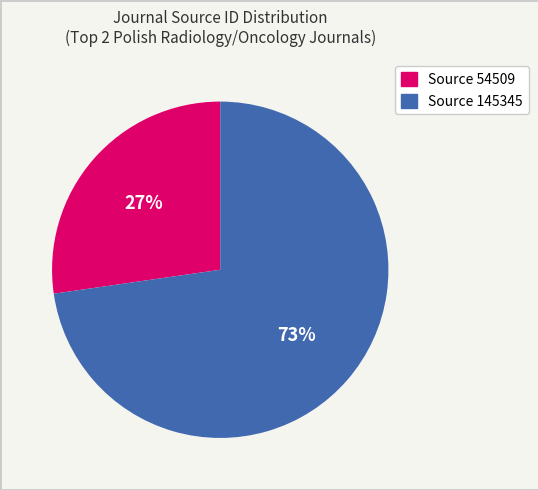

To the nearest percent, what portion does Source 145345 represent?

73%